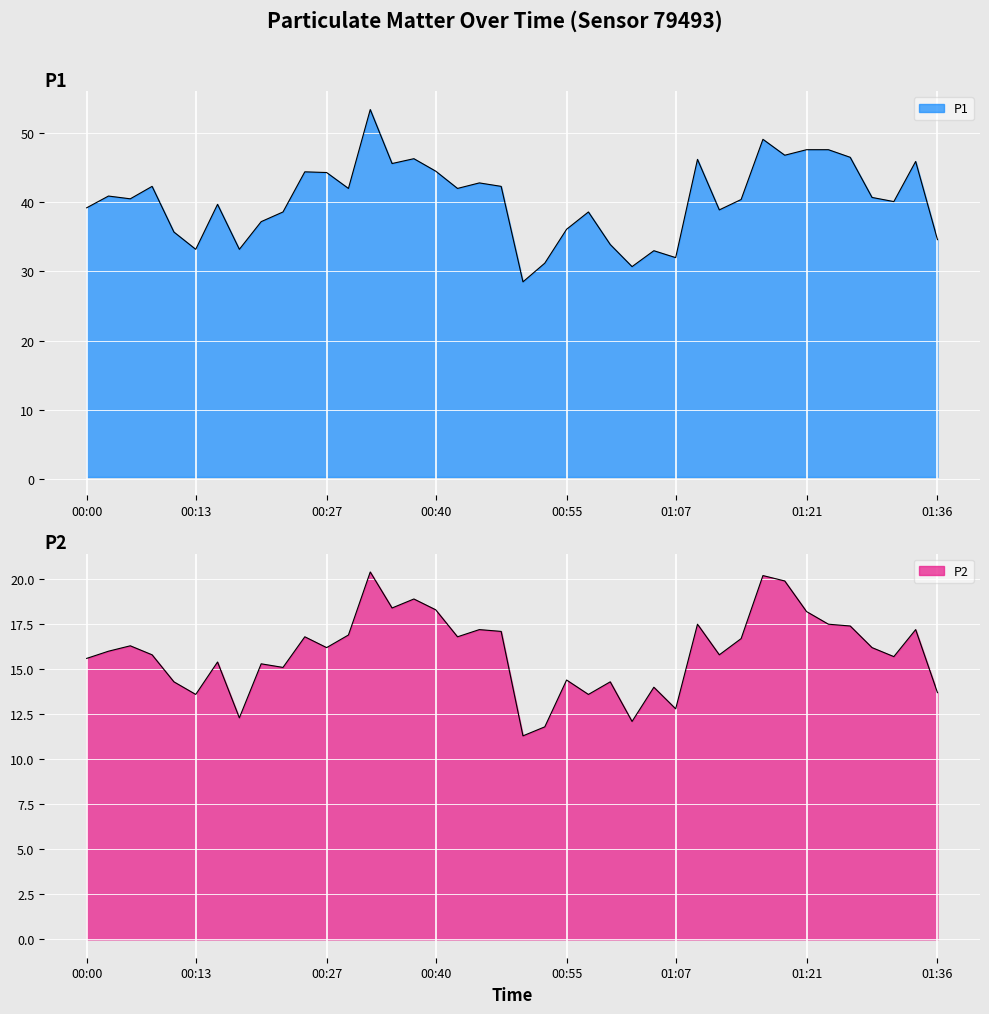

How many lines are shown in the chart?

2